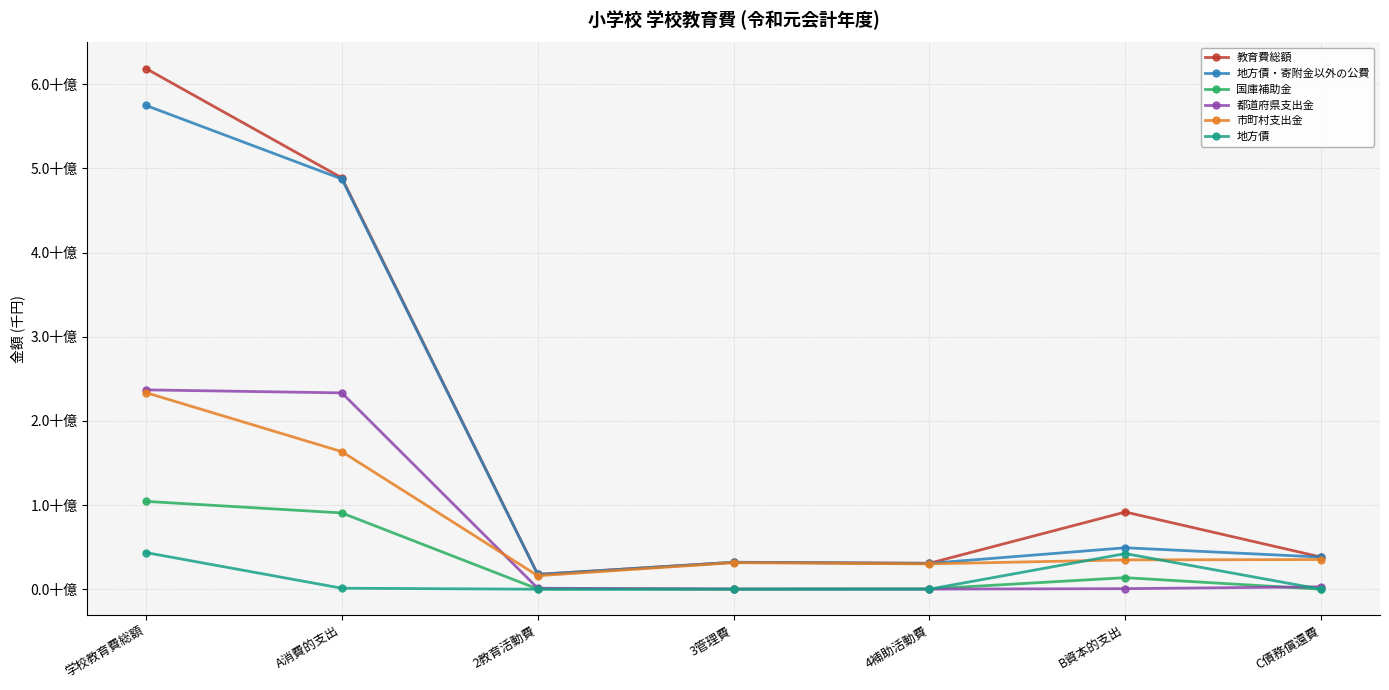

What is the label of the 5th point from the right?

2教育活動費